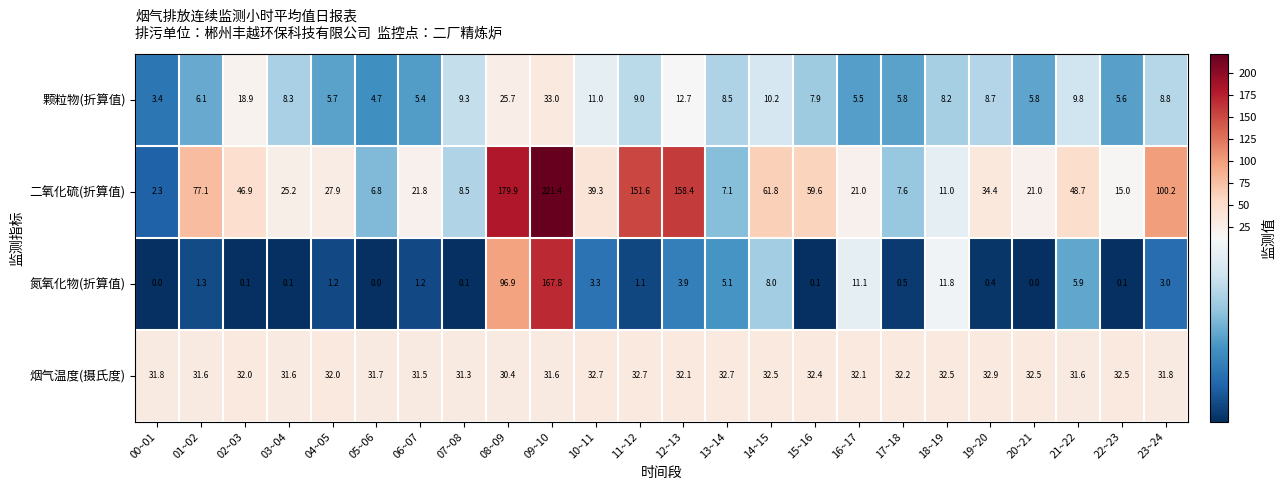

The 烟气温度(摄氏度) series shows 32.7 at 13~14. True or false?

True